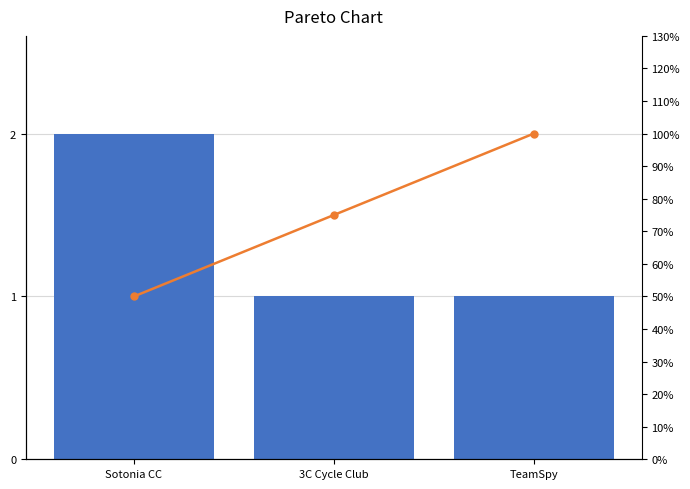

Between Sotonia CC and TeamSpy, which series saw the biggest shift?

Cumulative %